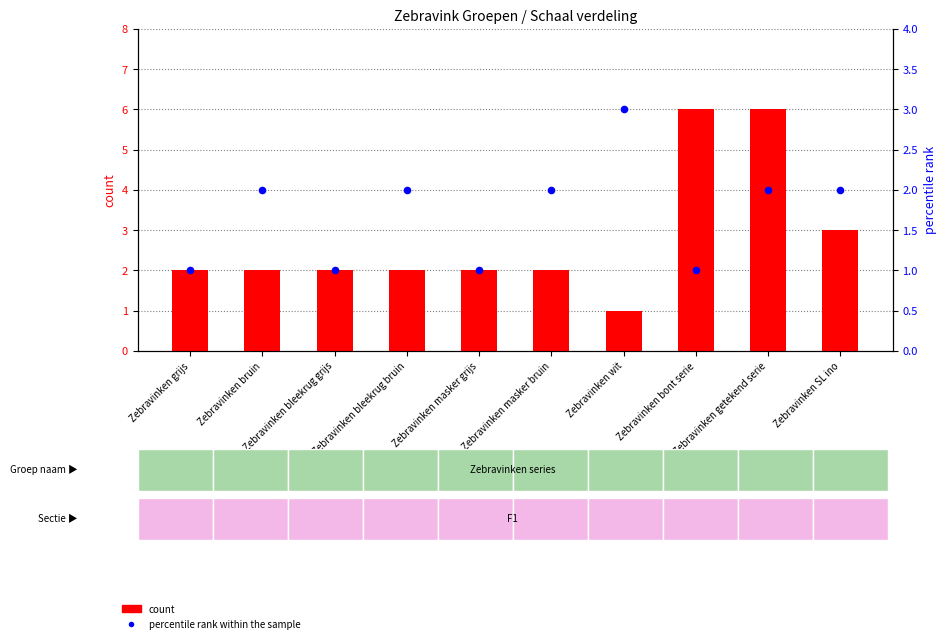

What is the total value across all series at Zebravinken bleekrug grijs?

3